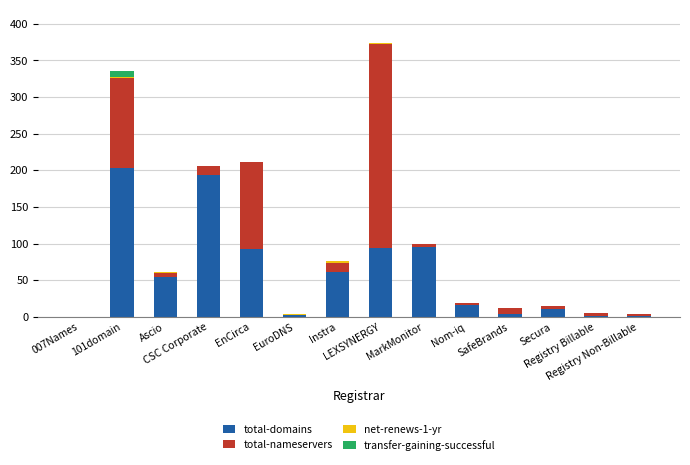

What is the maximum value for total-domains?

203